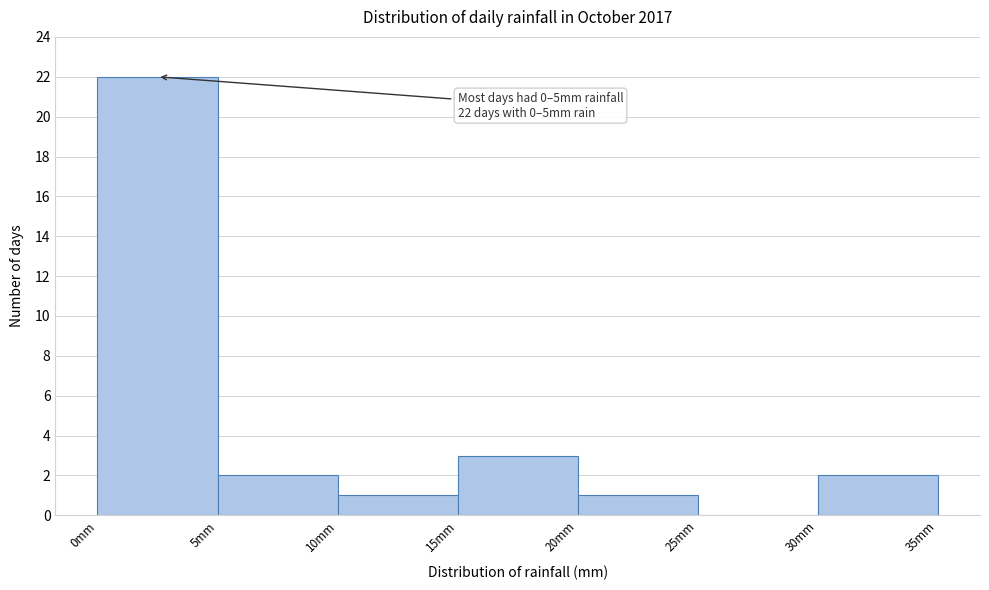

Which range on the x-axis has the tallest bar?

0 to 5